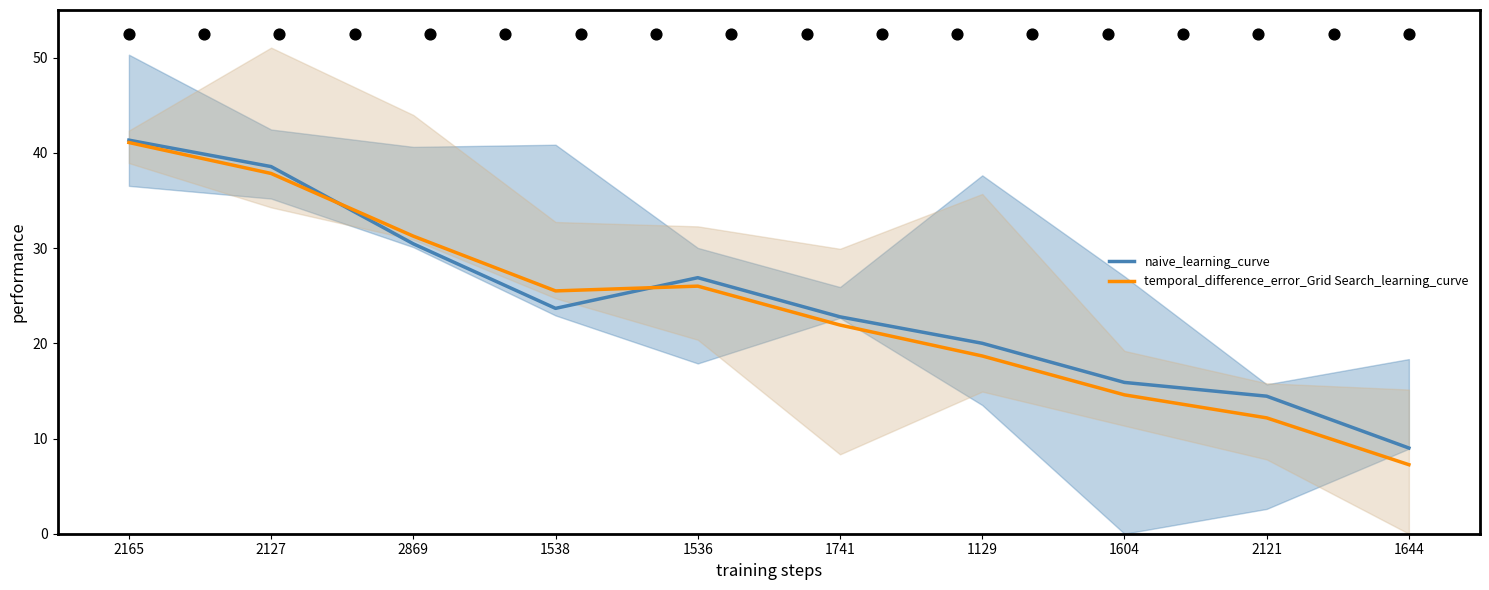

What are all the series names shown in the legend?

naive_learning_curve, temporal_difference_error_Grid Search_learning_curve